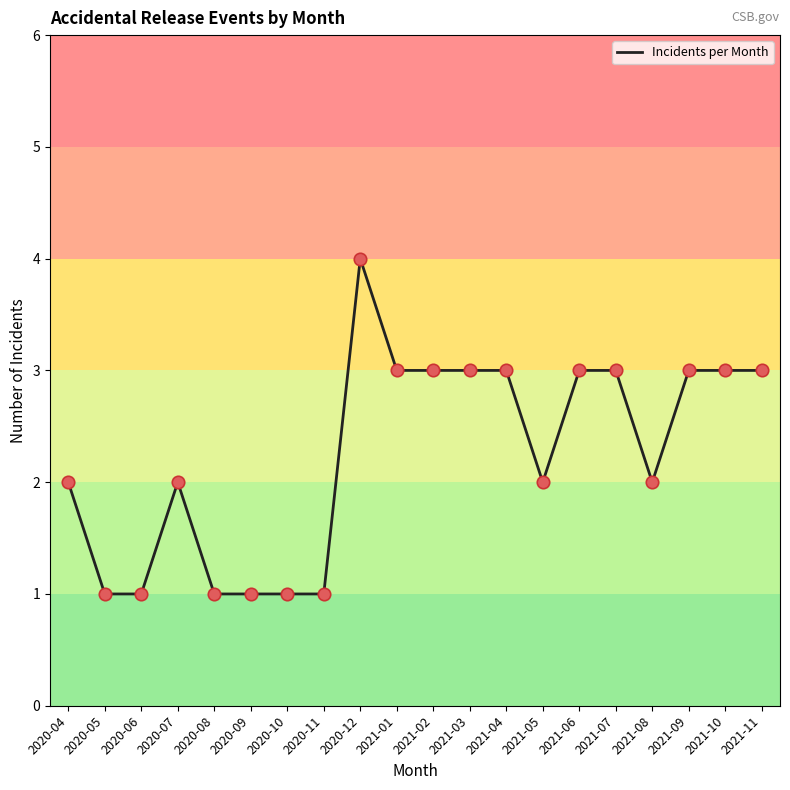

Between 2020-12 and 2021-06, which is larger?

2020-12